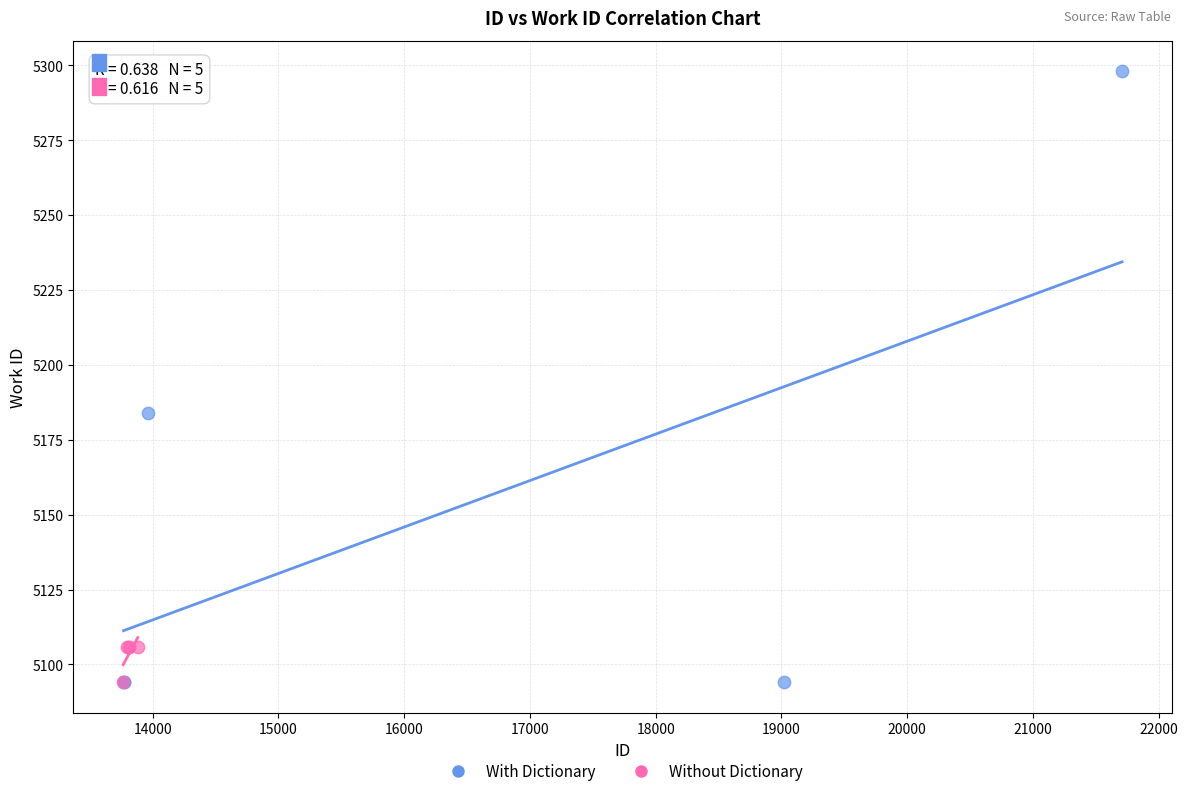

Which series has the largest Y range (max minus min)?

With Dictionary